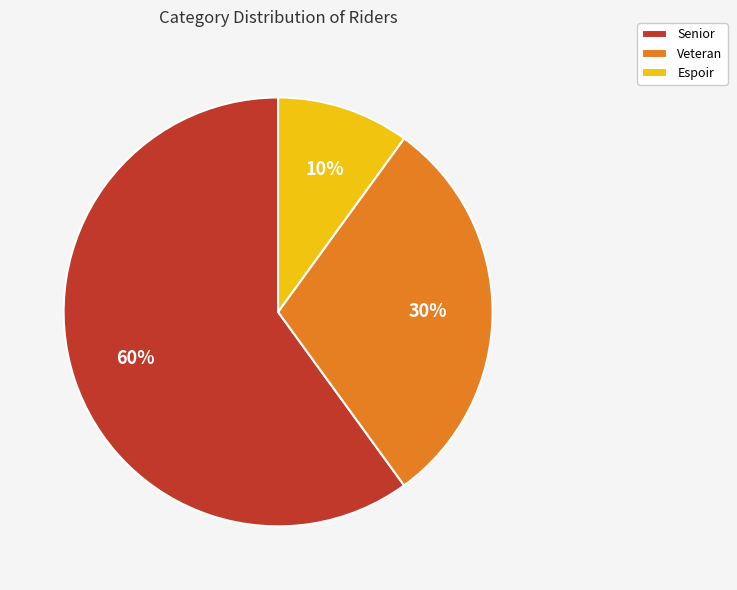

Rank the categories by value from lowest to highest.

Espoir, Veteran, Senior